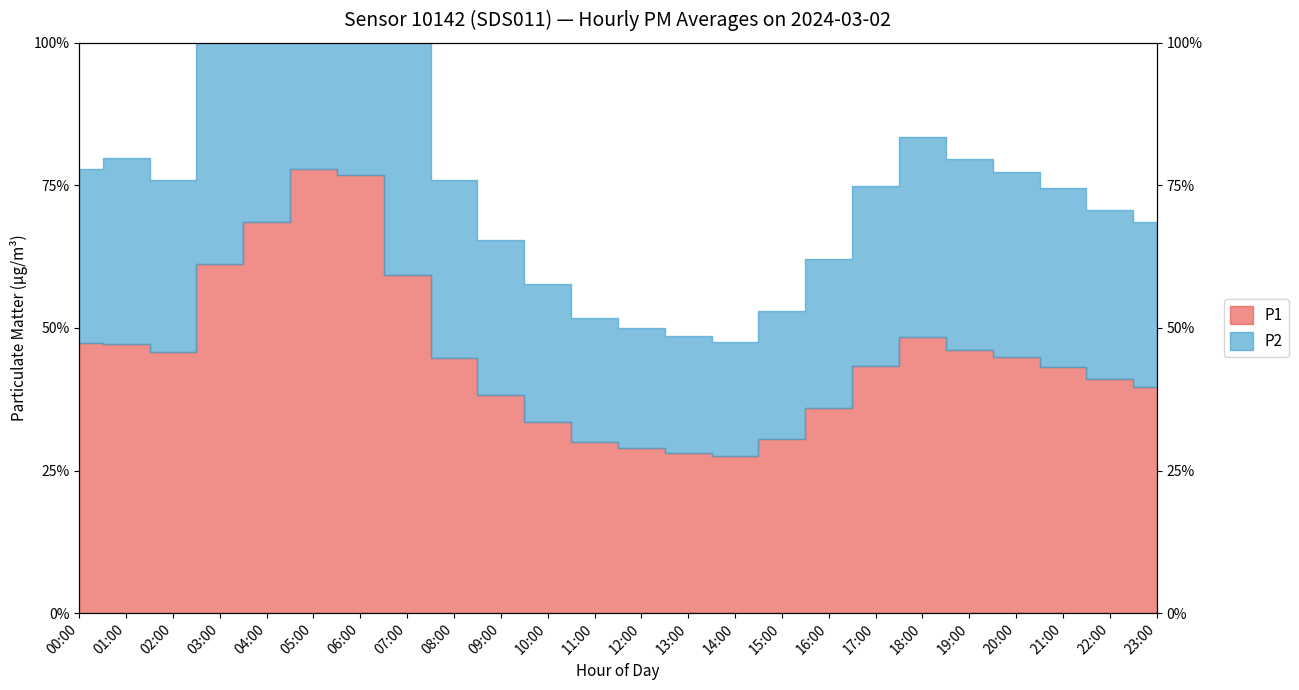

Rank the series by their average value, from highest to lowest.

P2, P1